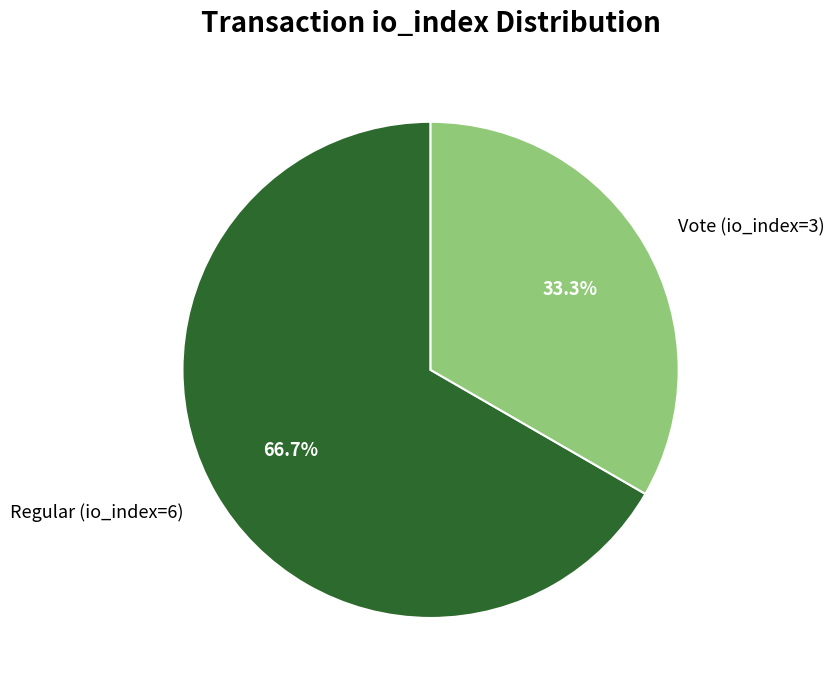

Between Regular (io_index=6) and Vote (io_index=3), which is larger?

Regular (io_index=6)